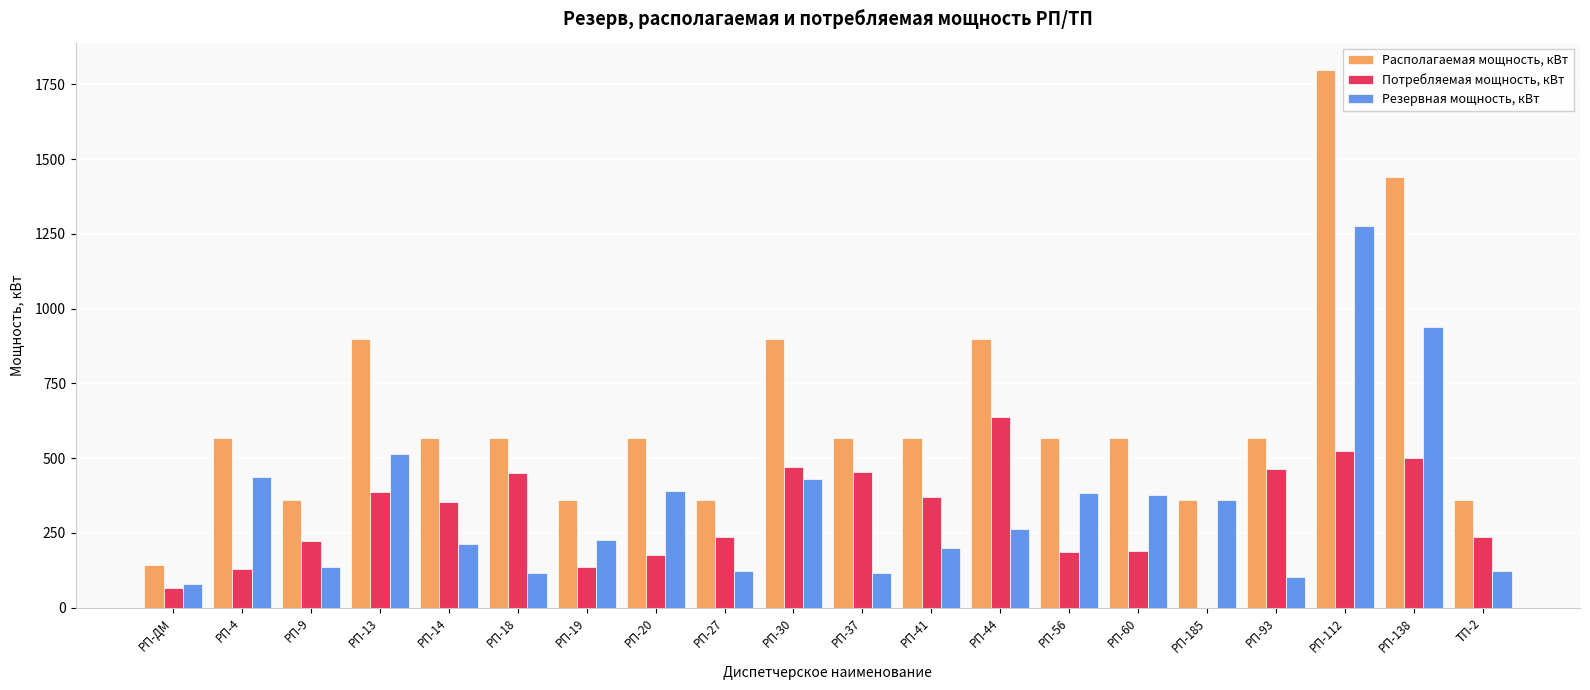

True or false: Потребляемая мощность, кВт has a value of 64 at РП-ДМ.

True